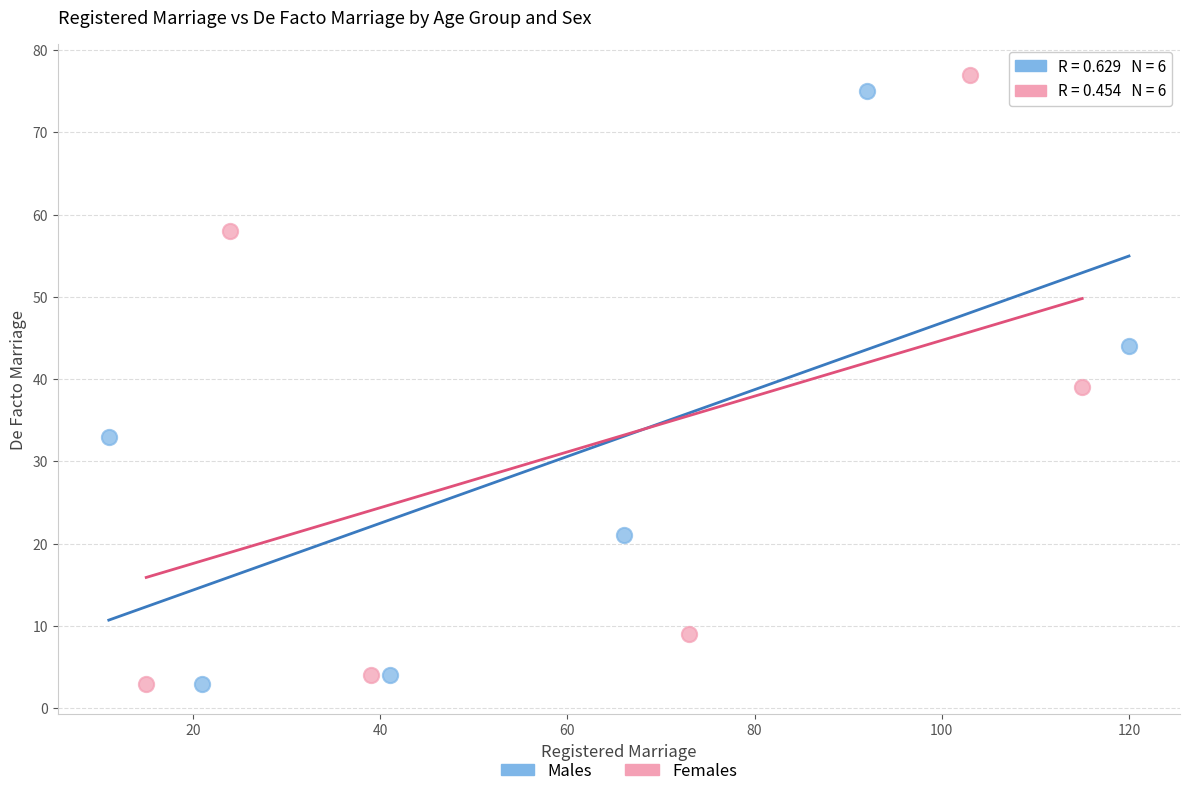

Which series has the largest Y range (max minus min)?

Females